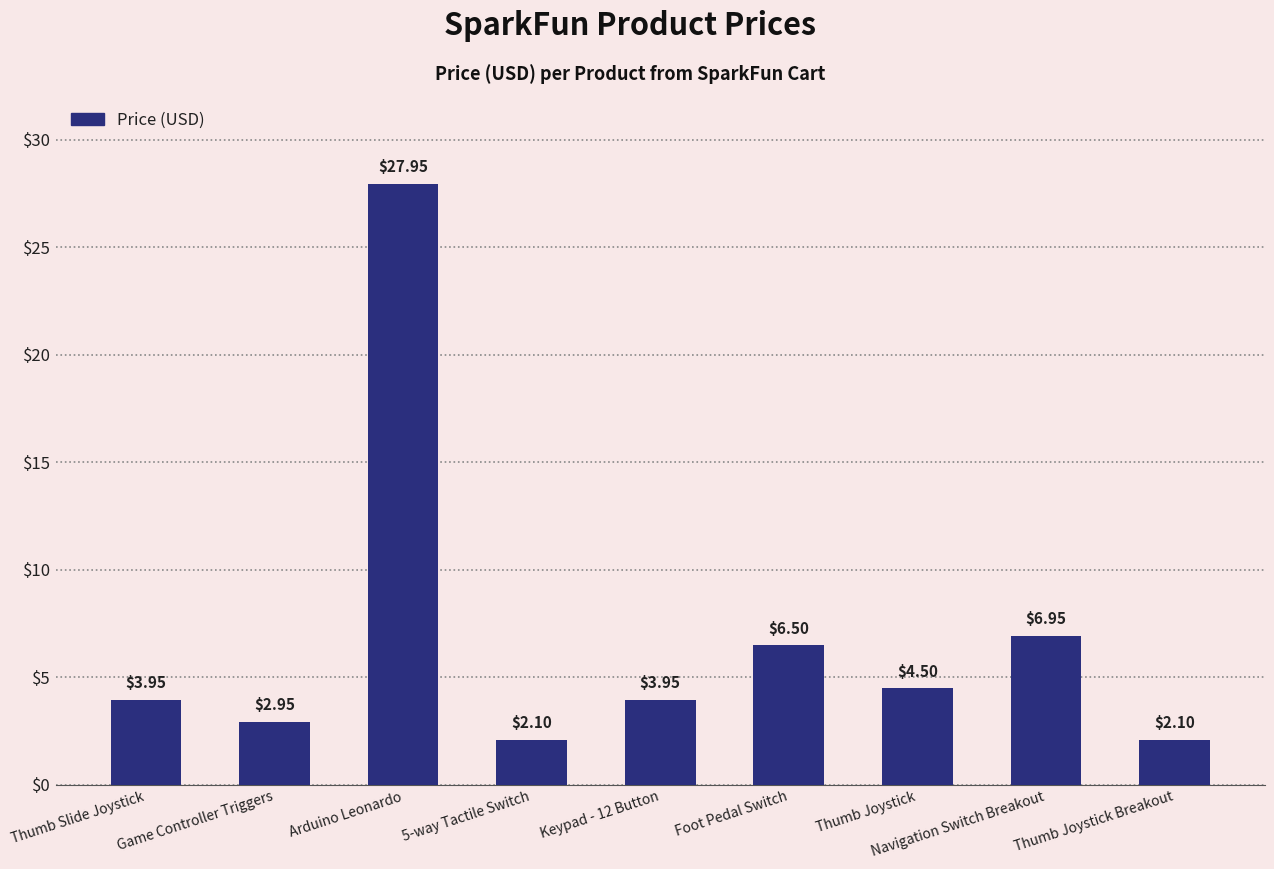

What is the average value?

6.8